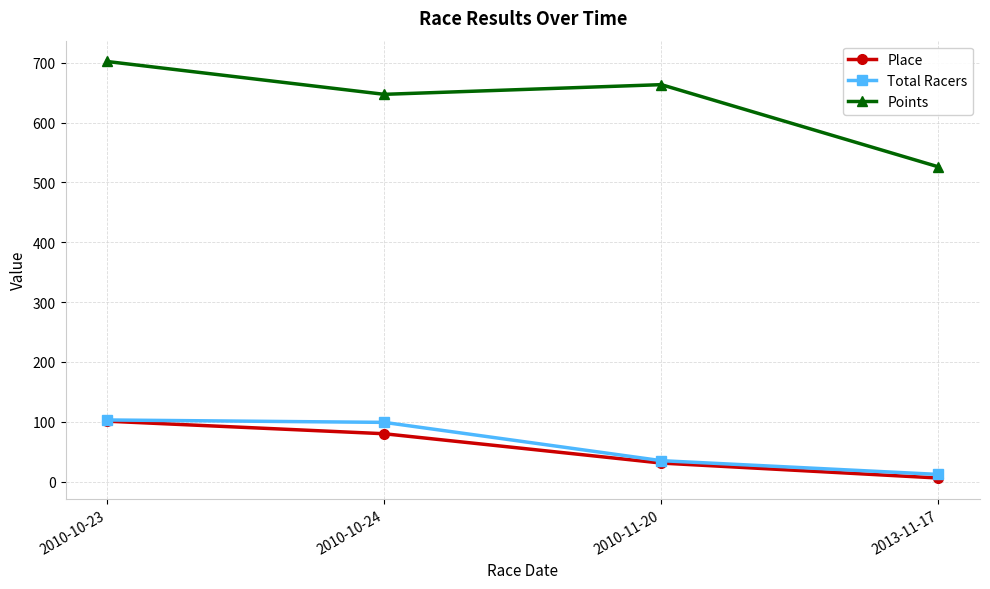

Which series has the largest total across all categories?

Points